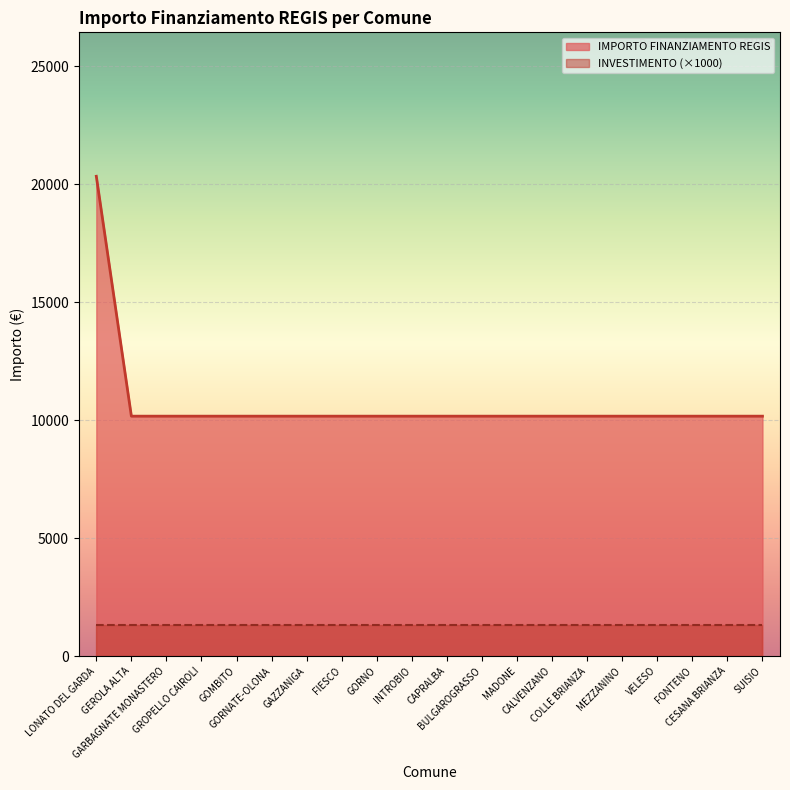

Is it true that the value at GARBAGNATE MONASTERO is 6183?

False